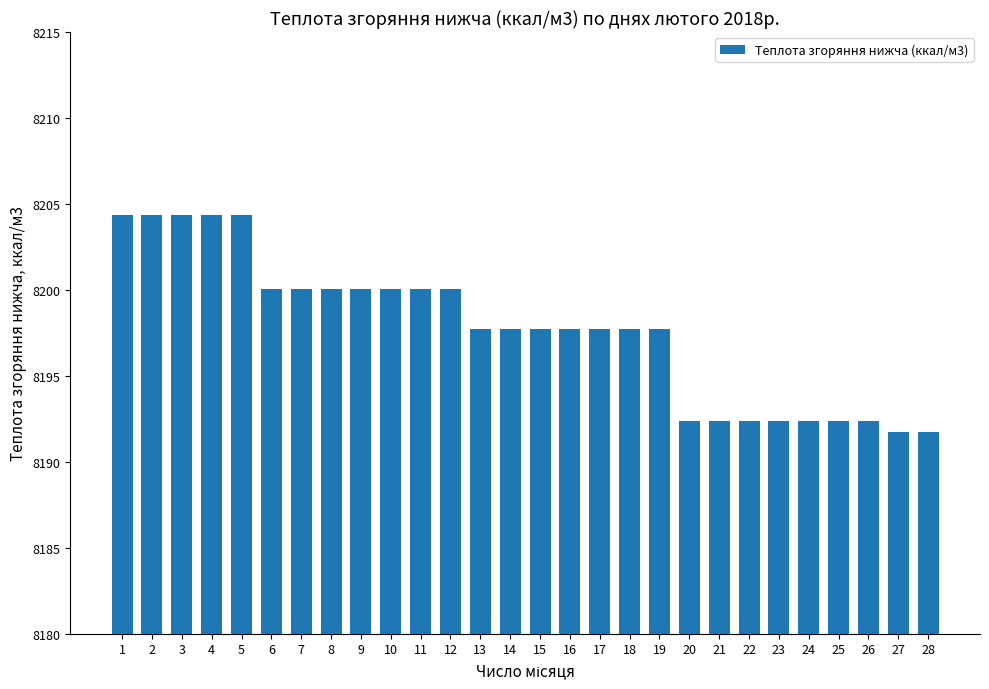

What is the change in value from 10 to 19?

-2.3